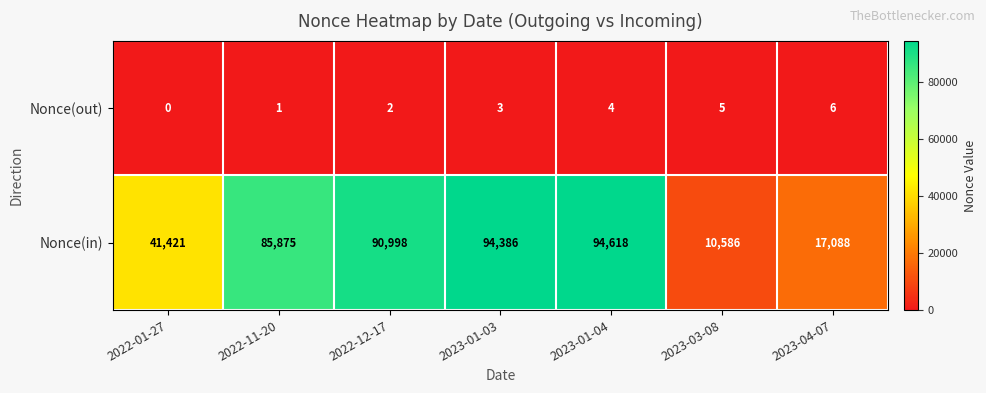

Count the number of categories in the chart.

7